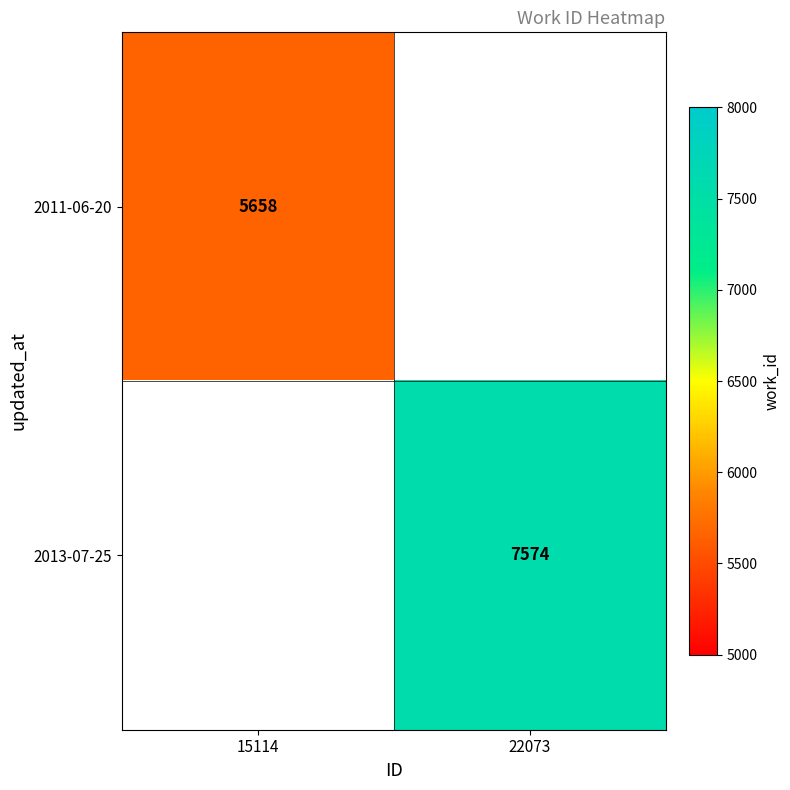

What is the greatest value displayed?

7574.0